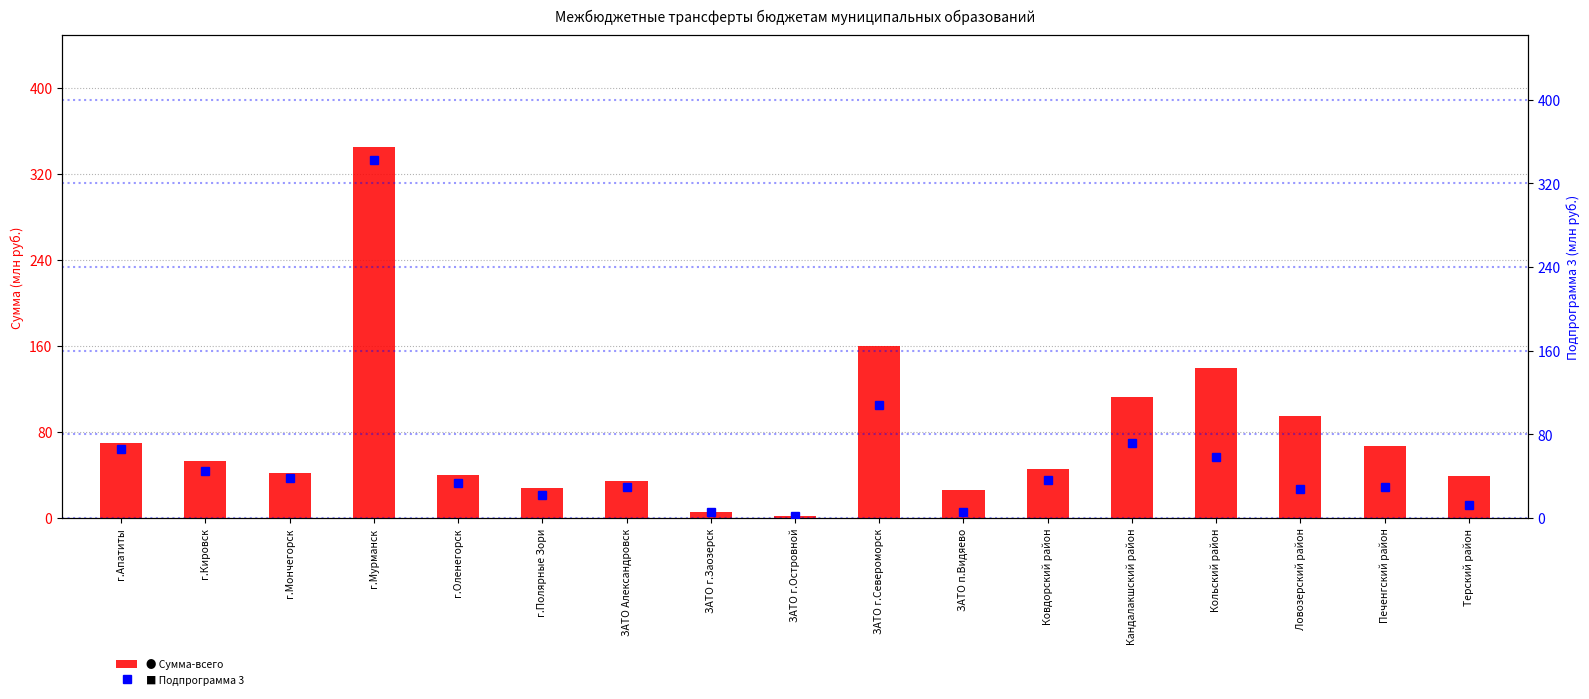

List the labels in order of Сумма-всего value, largest first.

г.Мурманск, ЗАТО г.Североморск, Кольский район, Кандалакшский район, Ловозерский район, г.Апатиты, Печенгский район, г.Кировск, Ковдорский район, г.Мончегорск, г.Оленегорск, Терский район, ЗАТО Александровск, г.Полярные Зори, ЗАТО п.Видяево, ЗАТО г.Заозерск, ЗАТО г.Островной